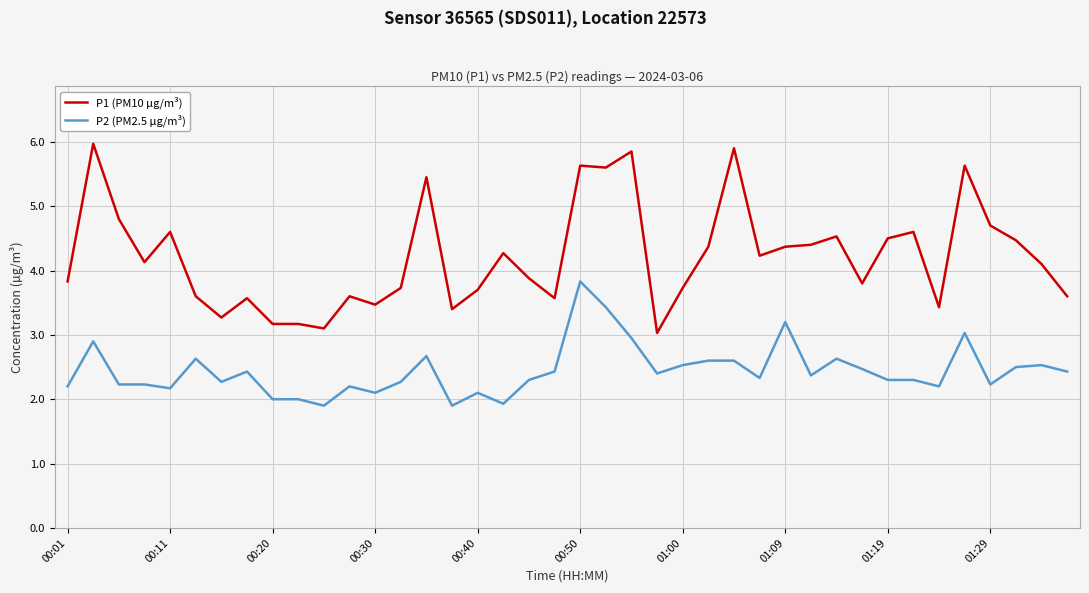

Which series has the largest range (max minus min)?

P1 (PM10 µg/m³)